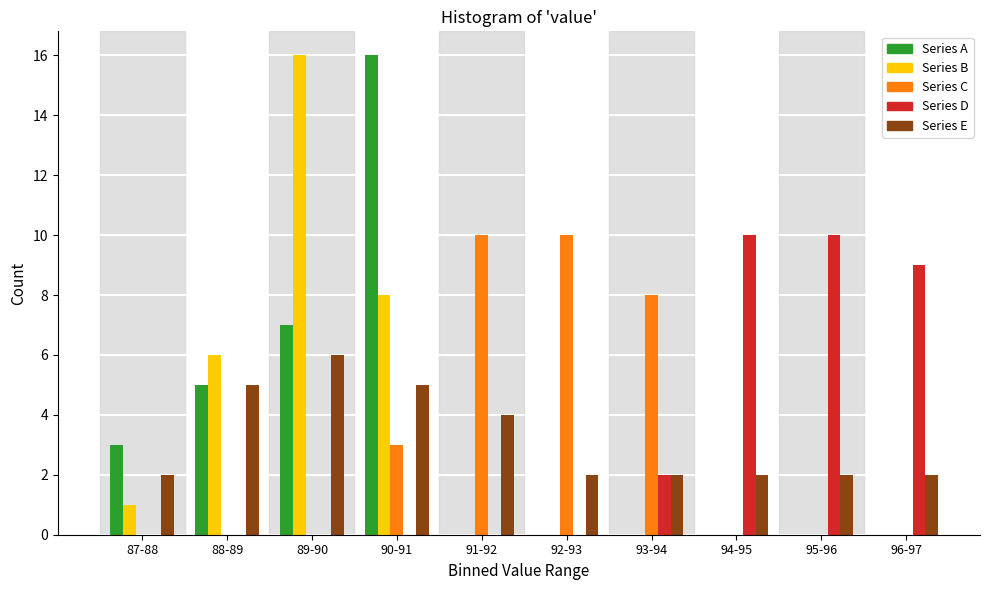

What is the total value across all series at 96-97?

11